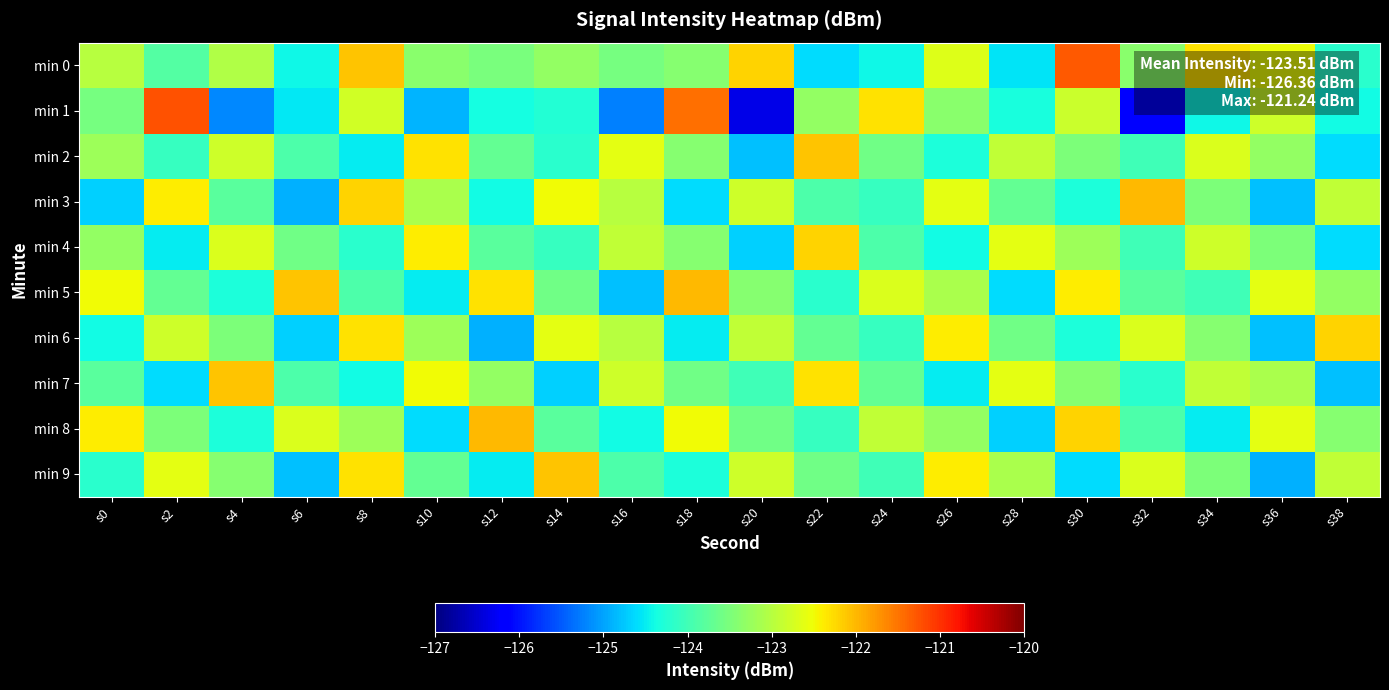

At s6, list the series in order from largest to smallest.

min 5, min 8, min 4, min 2, min 7, min 0, min 1, min 6, min 9, min 3